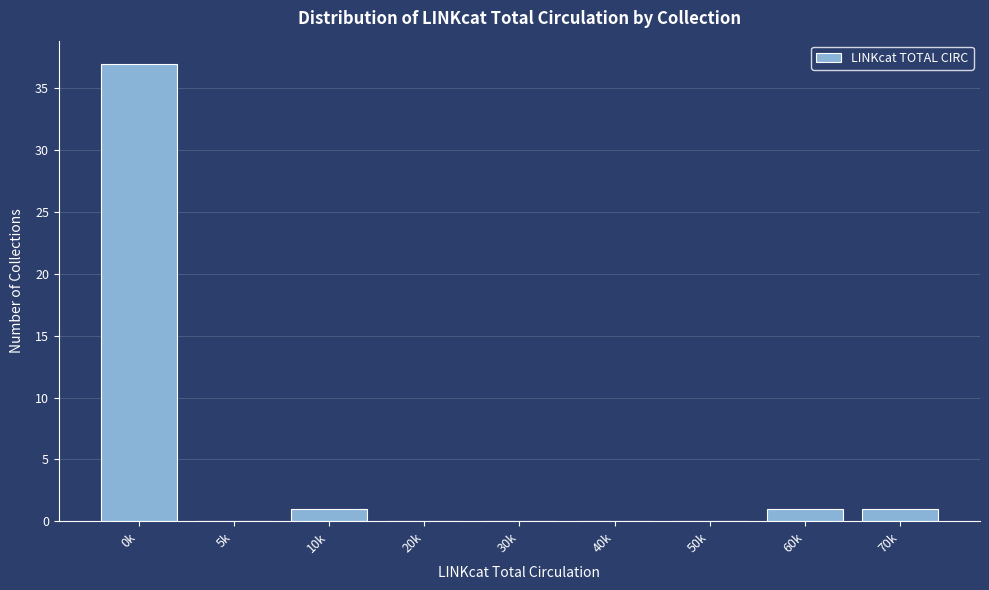

Reading left to right, transcribe all the data shown in this chart.

0k=37	5k=0	10k=1	20k=0	30k=0	40k=0	50k=0	60k=1	70k=1